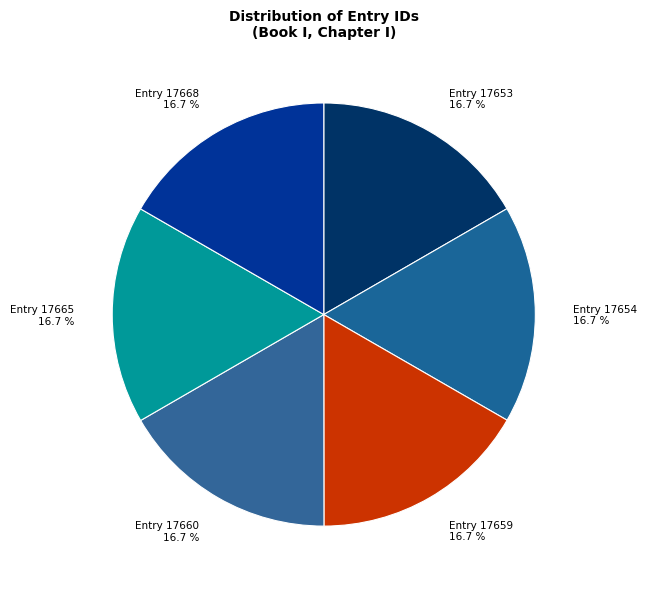

Is Entry 17654 the majority of the pie?

No